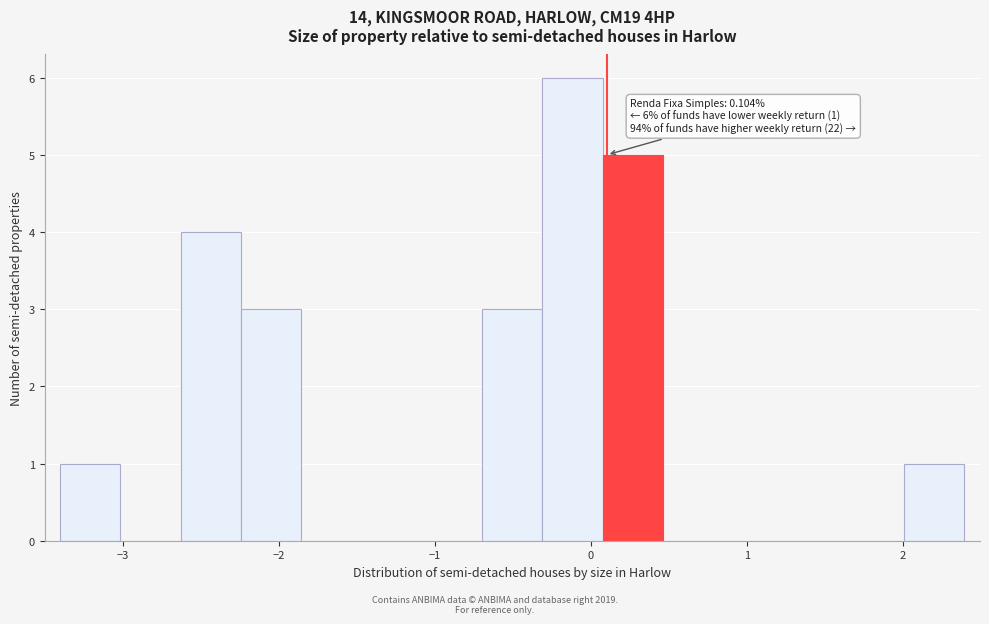

Around what value on the x-axis is the tallest bar? Give the approximate position of its centre, as read against the axis.

-0.1